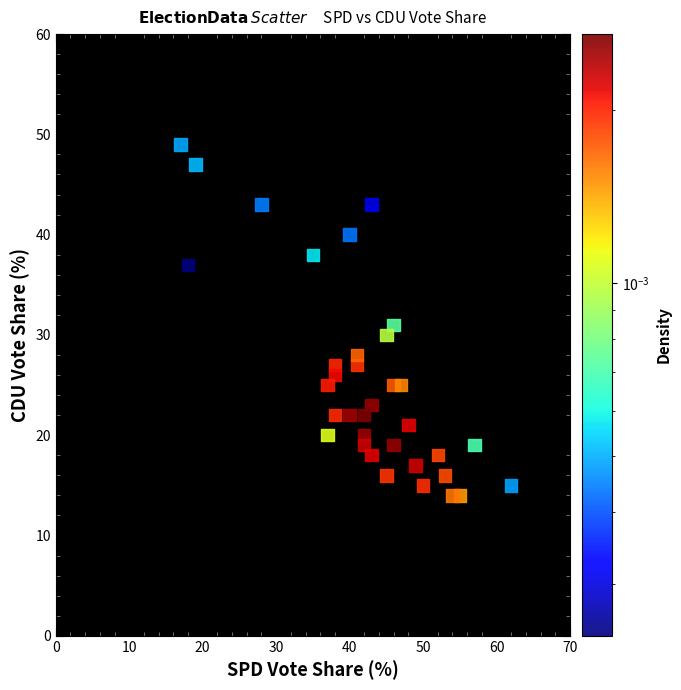

What is the range of Y values (max minus min)?

35